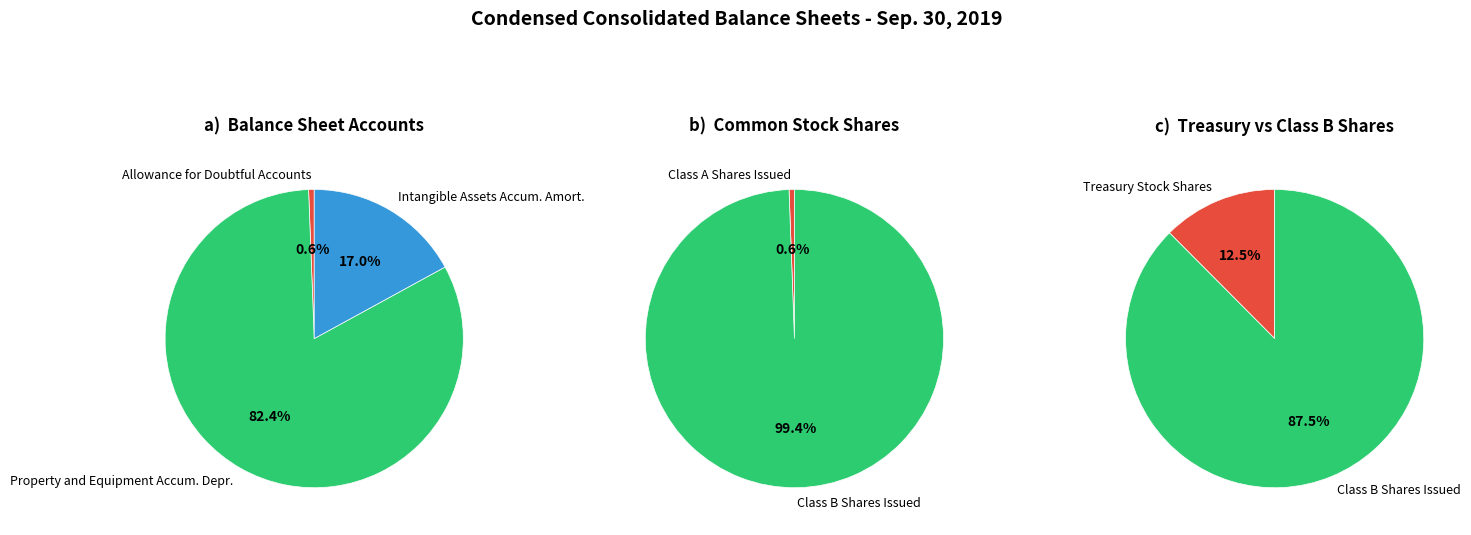

Is there a majority slice in this chart?

Yes